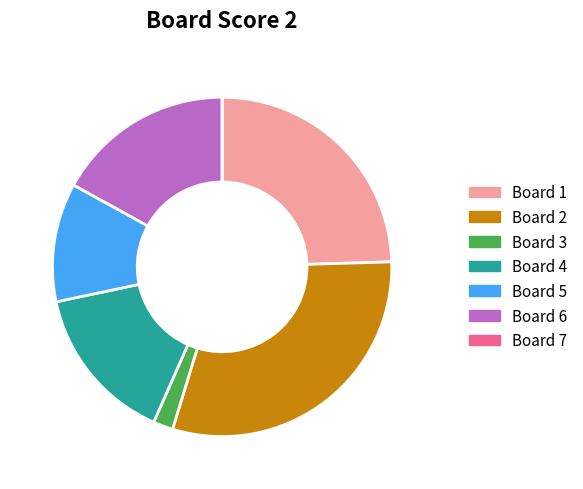

Combined, do Board 1 and Board 6 account for over 50%?

No